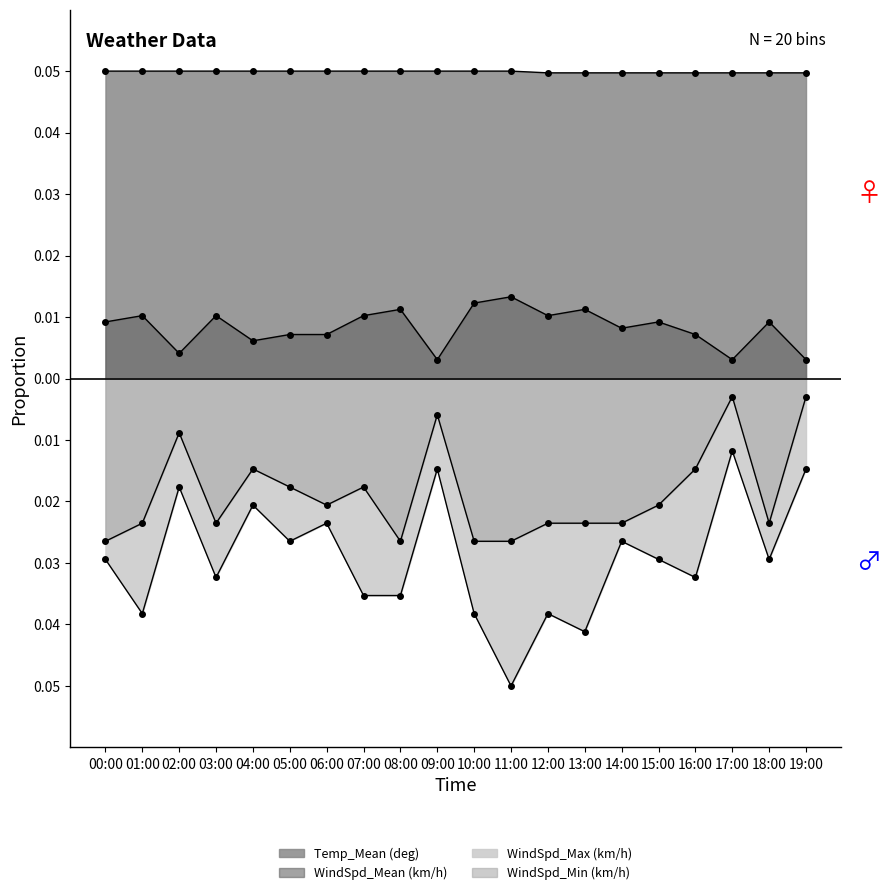

Which category has the lowest value across all series?

09:00